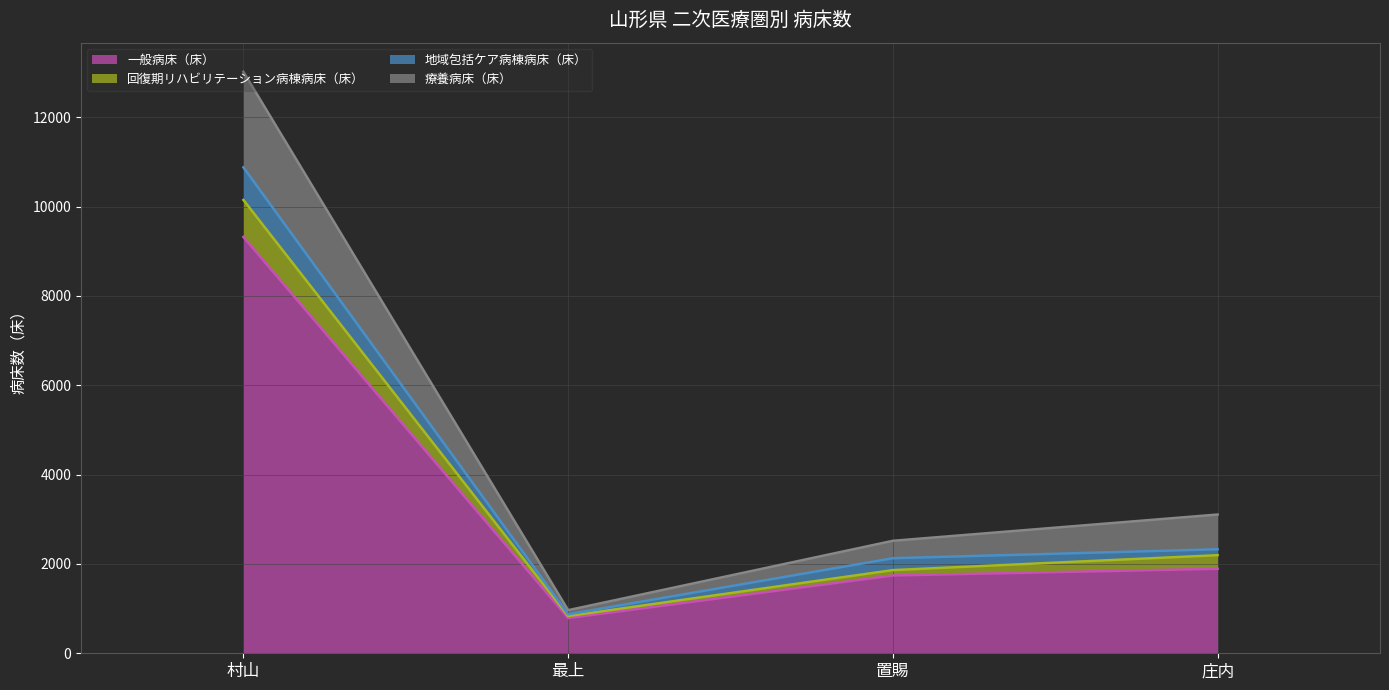

Between 庄内 and 置賜, which is larger?

庄内